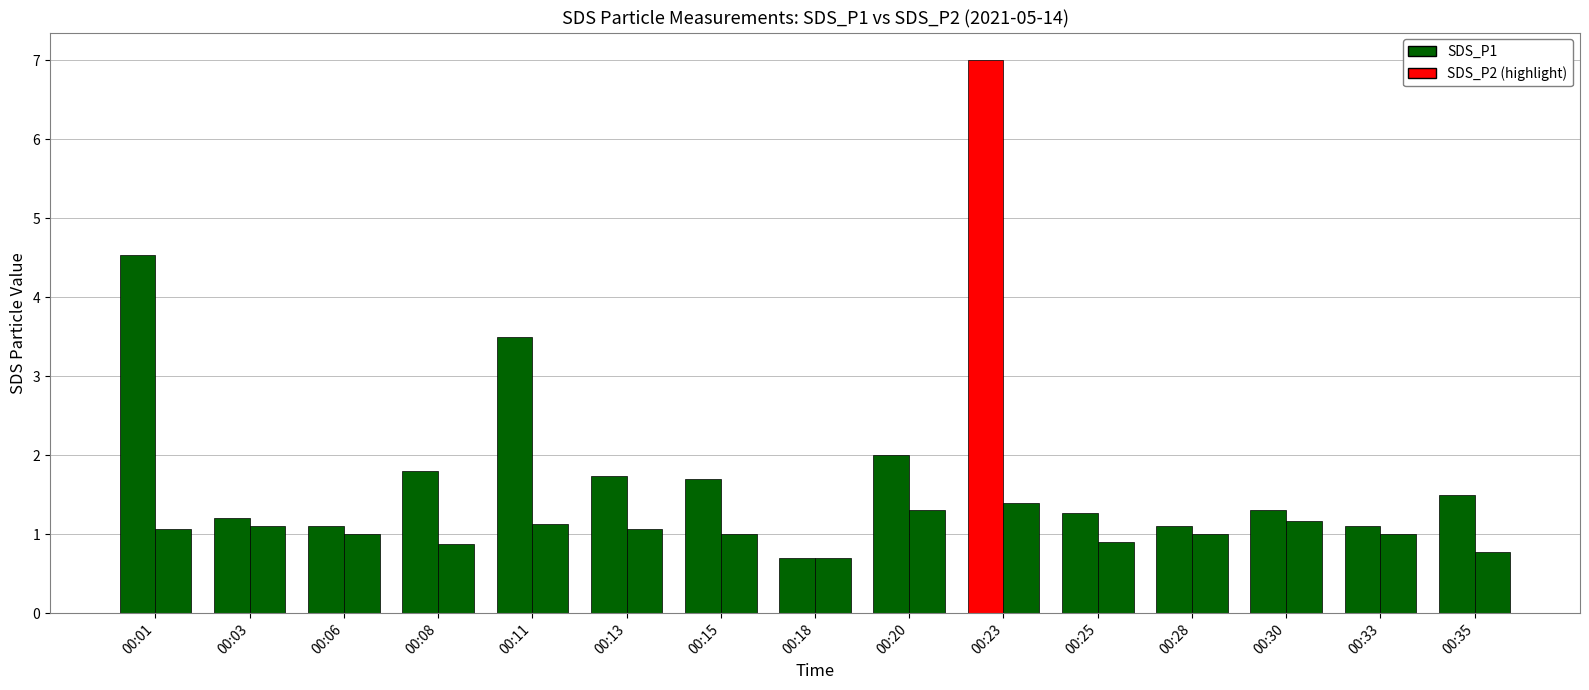

Count the number of categories in the chart.

15